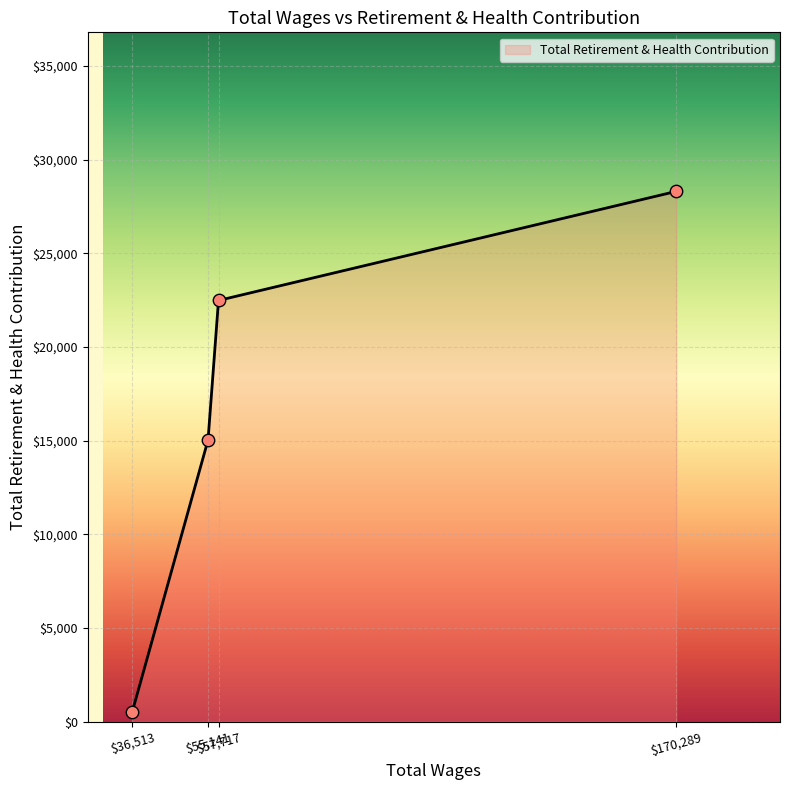

What is the greatest value displayed?

28302